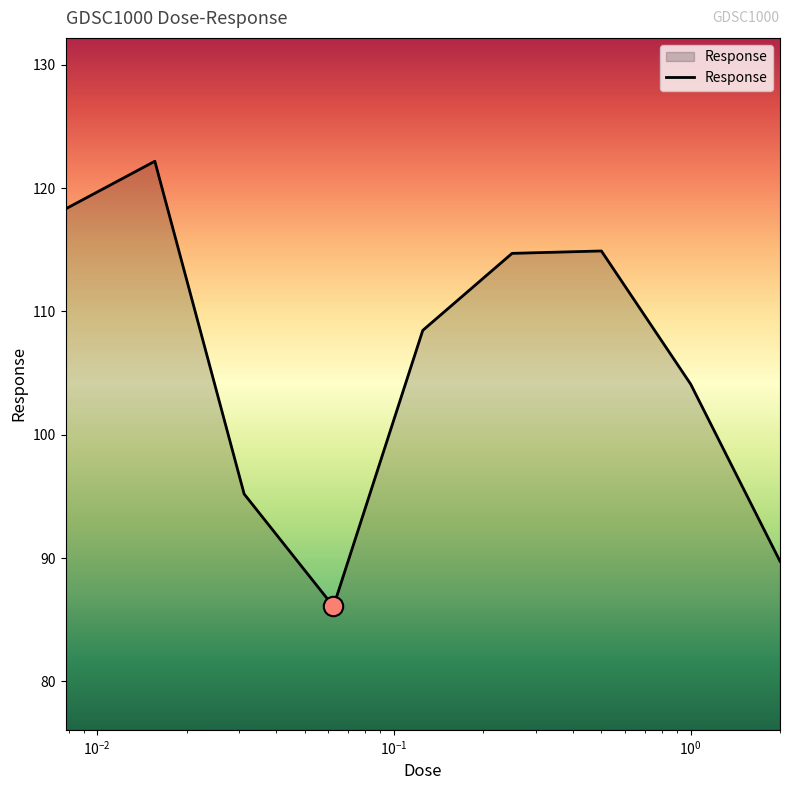

What is the difference between the maximum and minimum values?

36.1